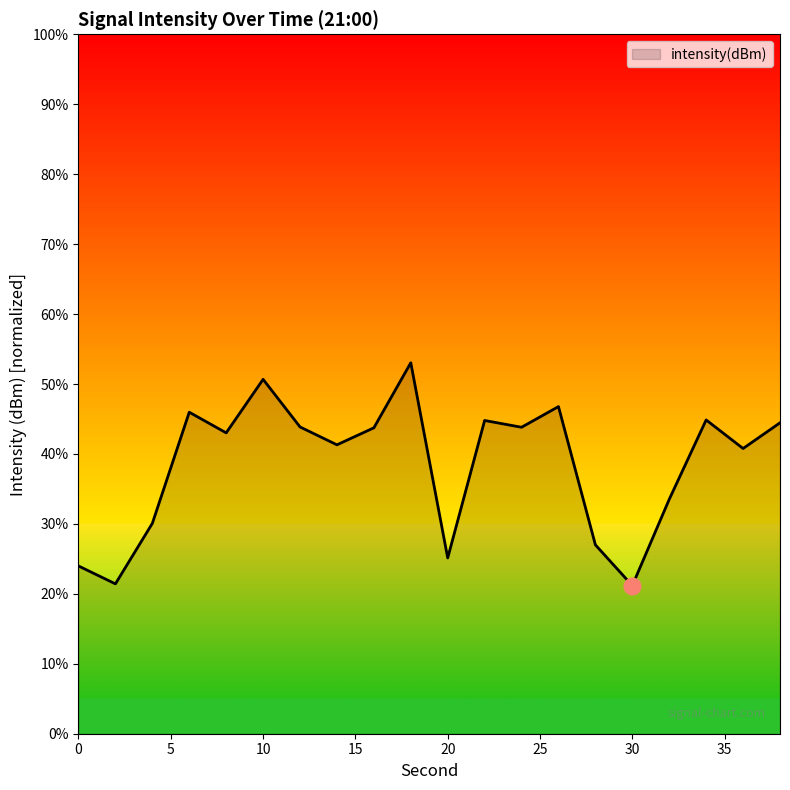

How many interior local peaks (higher than both neighbors) does the data have?

6